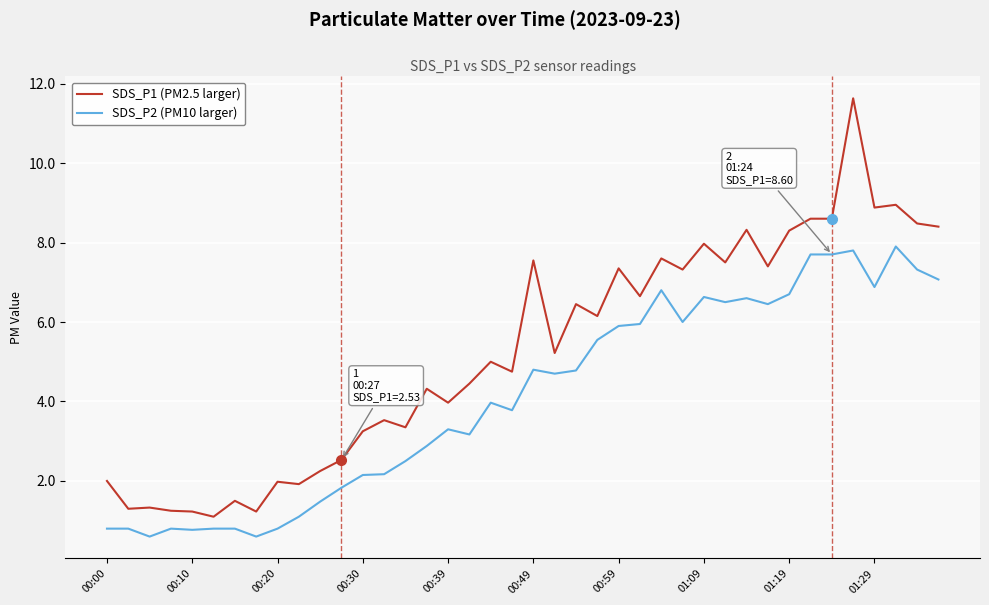

List the series in order of their peak value, lowest first.

SDS_P2 (PM10 larger), SDS_P1 (PM2.5 larger)